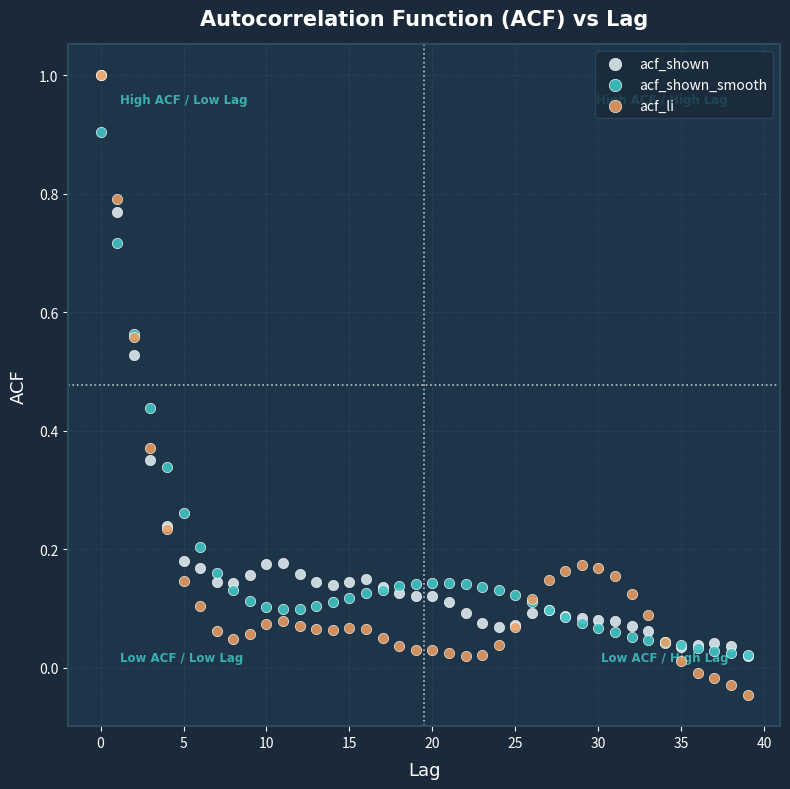

What are all the series names shown in the legend?

acf_shown, acf_shown_smooth, acf_li